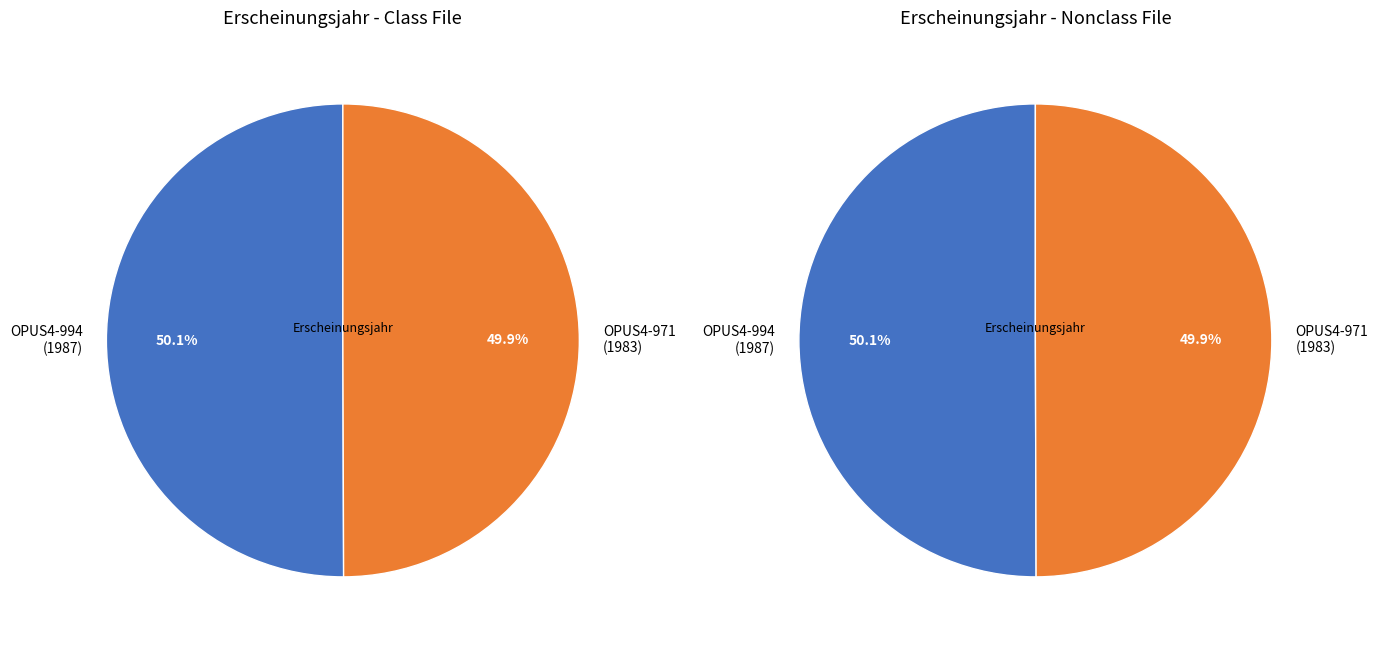

What percentage is the OPUS4-971 slice, to the nearest percent?

50%